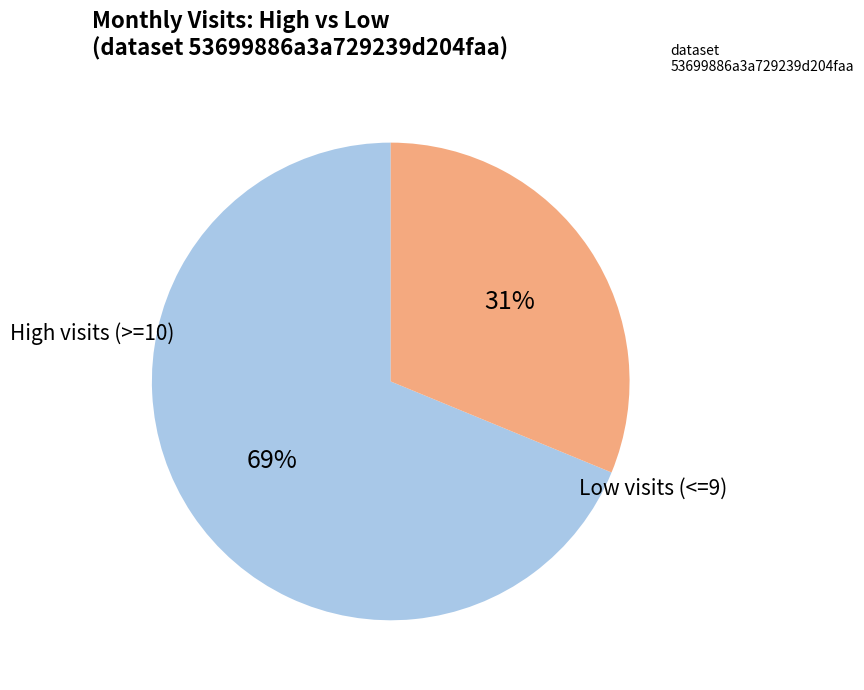

The High visits (>=10) slice represents 69% of the pie. True or false?

True